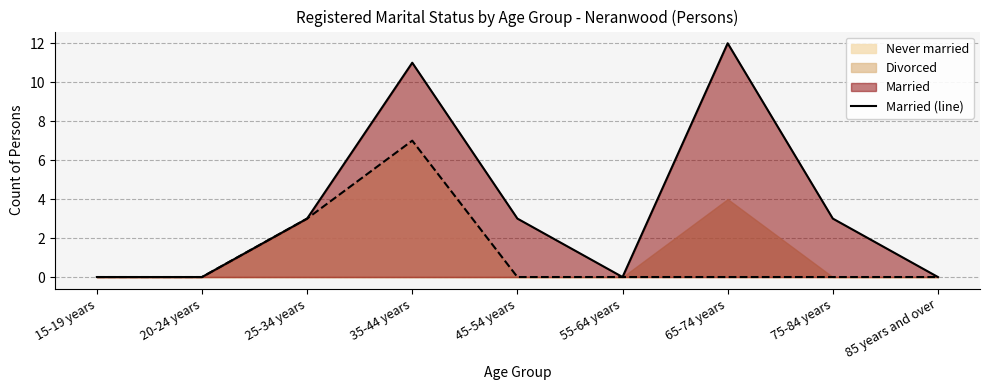

How many data points does each series have?

9